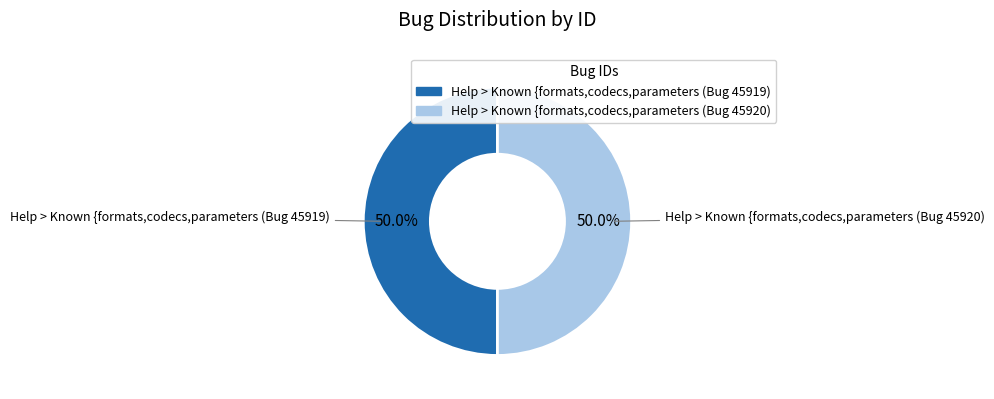

Combined, do Help > Known {formats,codecs,parameters (Bug 45920) and Help > Known {formats,codecs,parameters (Bug 45919) account for over 50%?

Yes